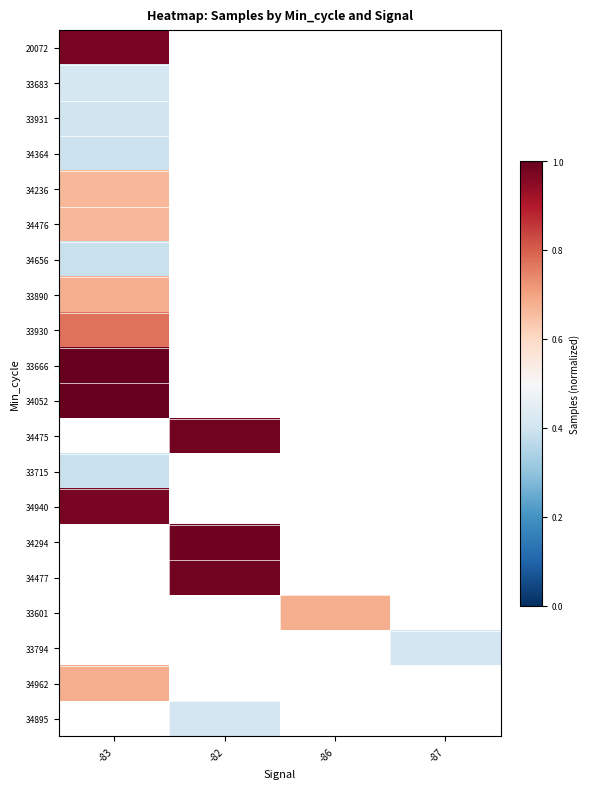

Which series has the largest range (max minus min)?

20072